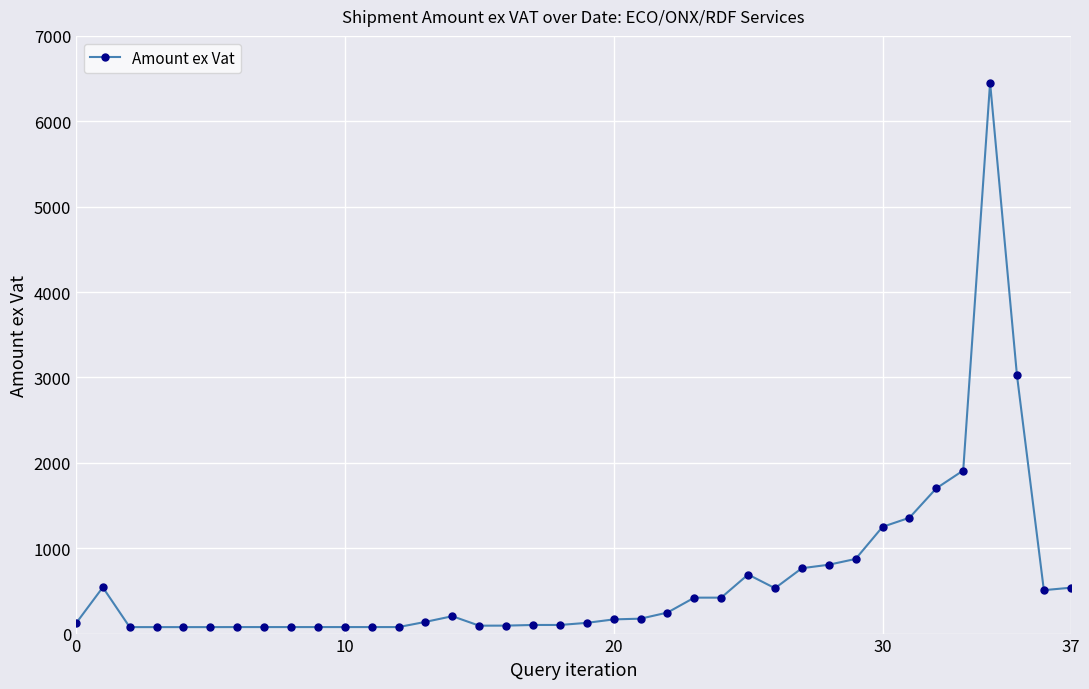

True or false: the data has more than 2 interior local peaks.

True